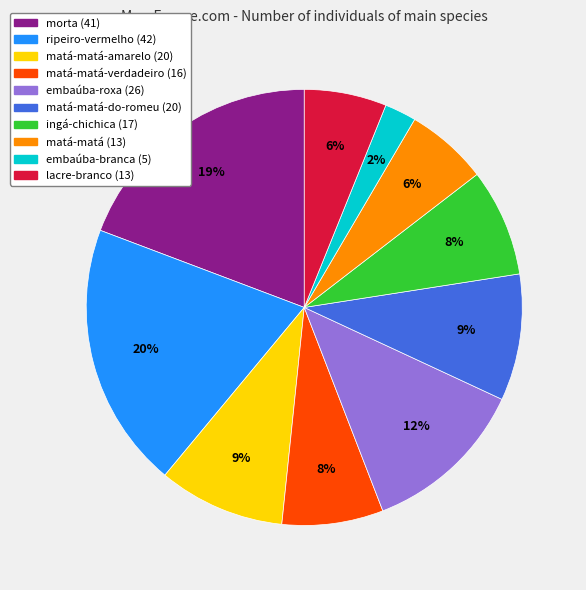

Is there any slice that represents more than half of the pie?

No